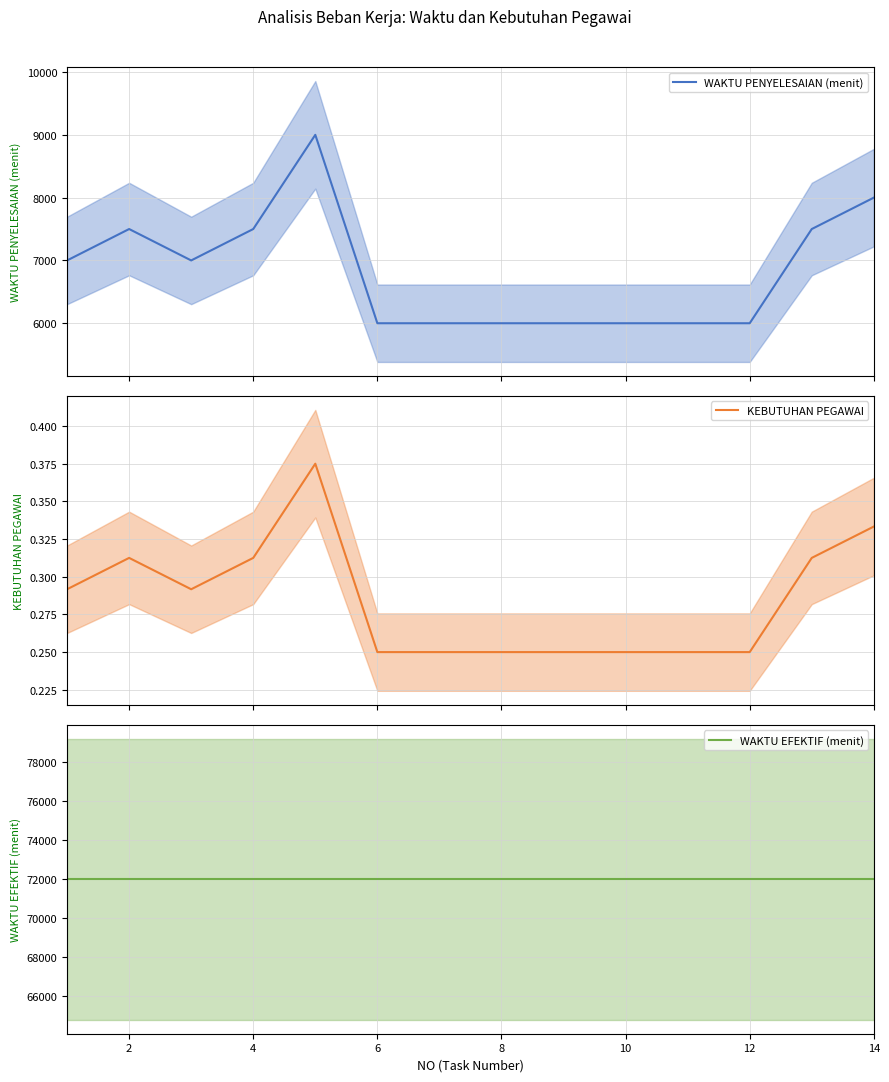

What is the difference between the highest and lowest values at 12?

71999.8